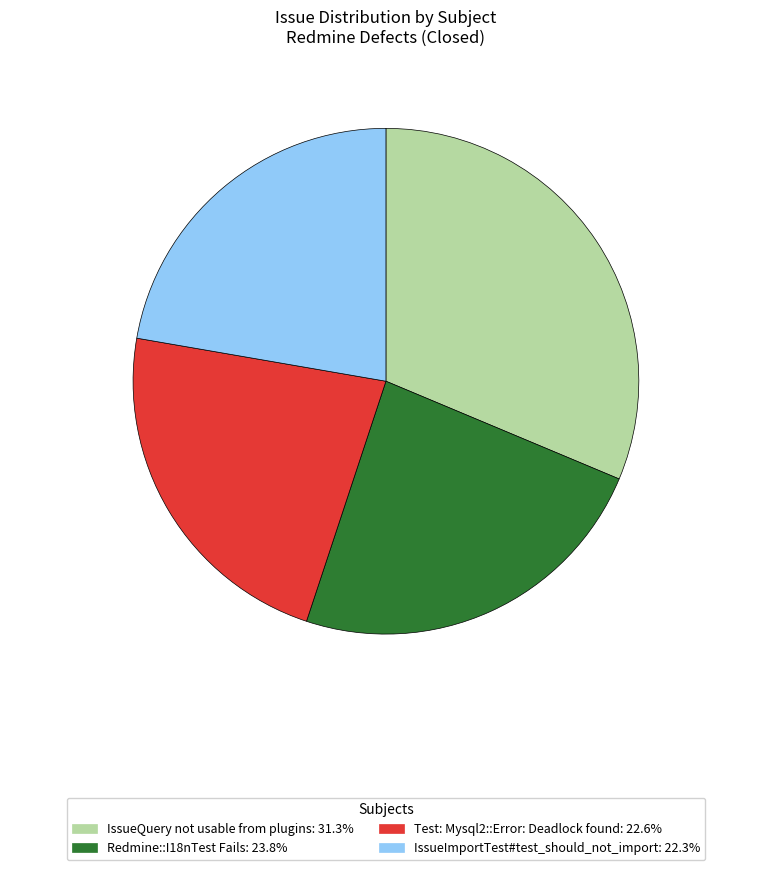

Is it true that Redmine::I18nTest Fails is 24% of the pie?

True